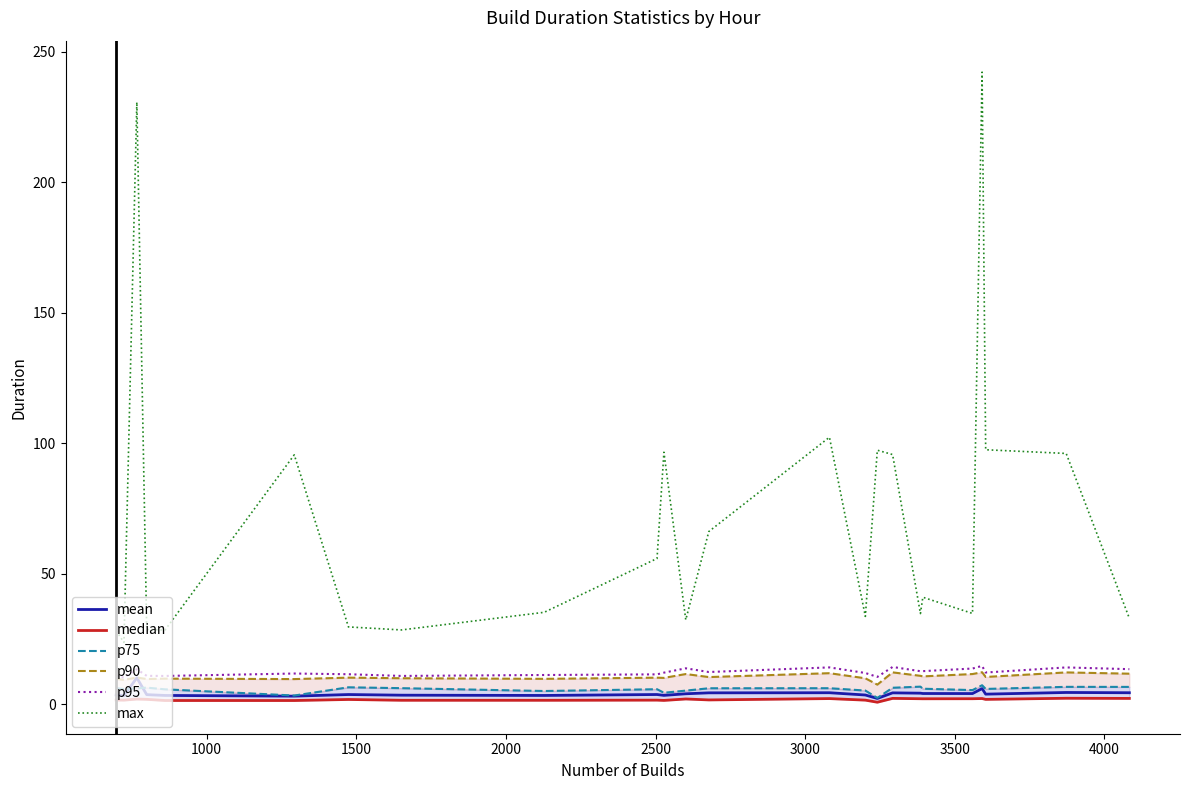

What is the difference between the maximum and minimum values in the median series?

1.5